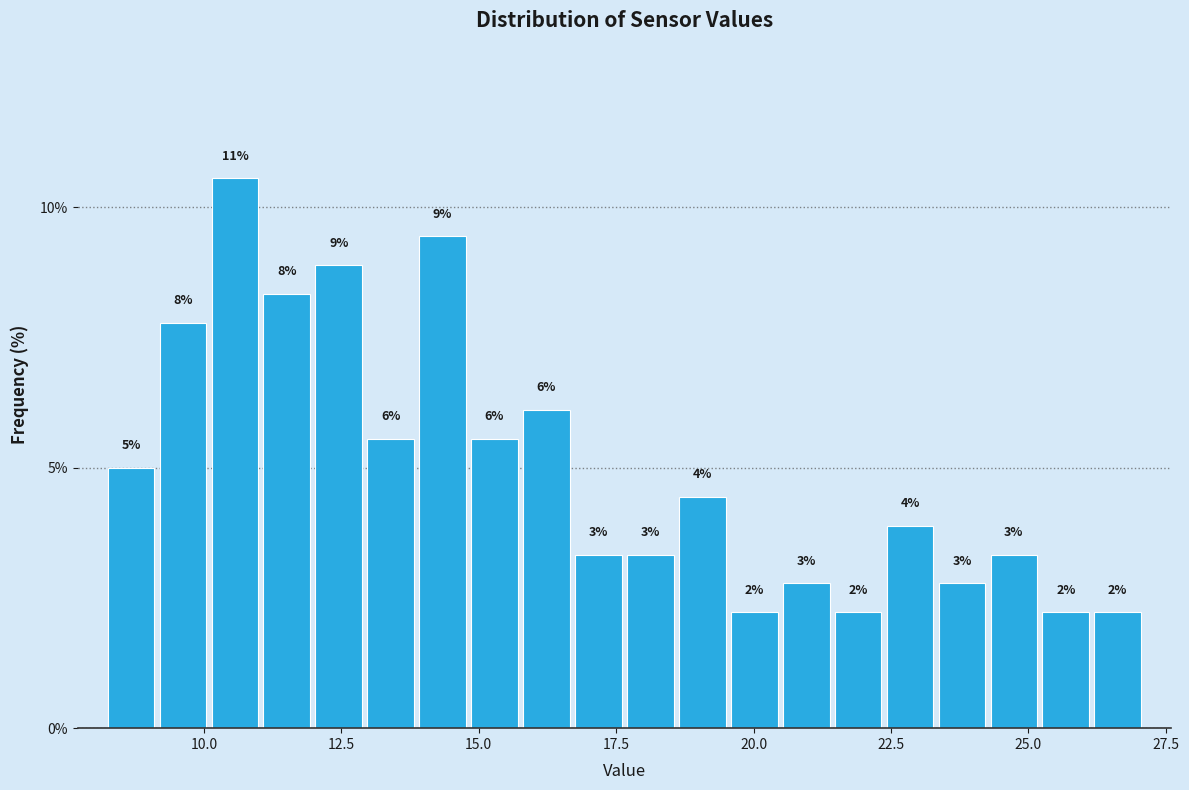

Read against the x-axis, roughly where is the centre of the tallest bar?

10.5